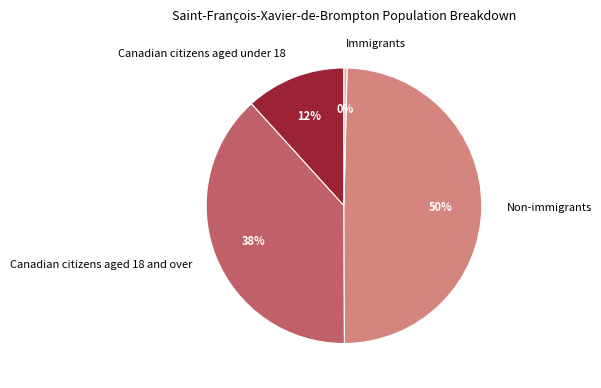

Is there any slice that represents more than half of the pie?

No